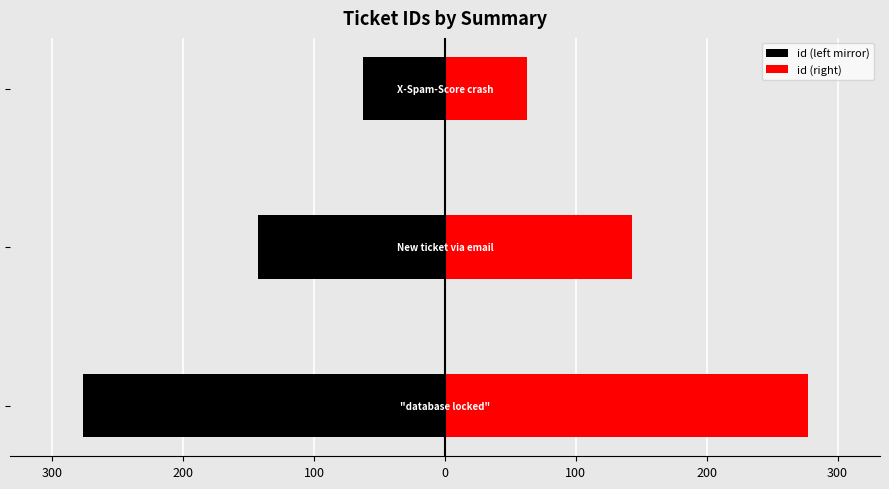

What are all the series names shown in the legend?

id (left mirror), id (right)